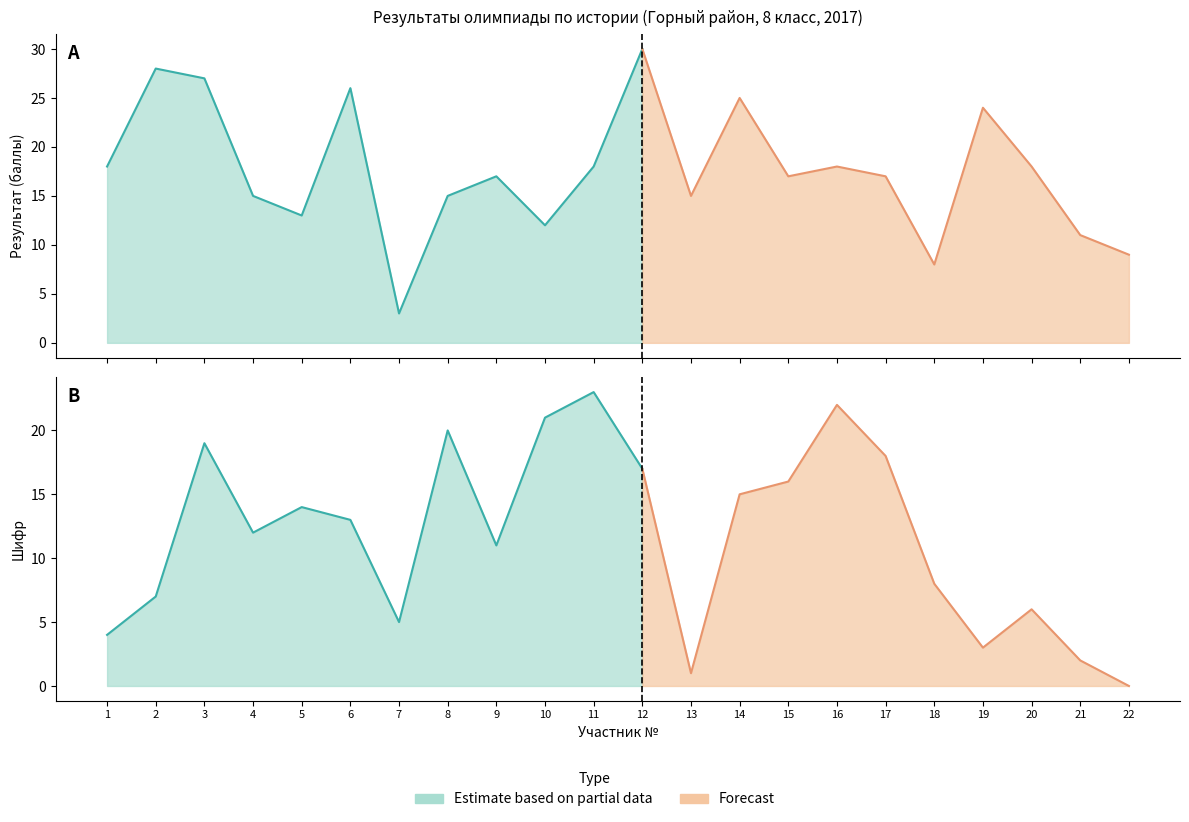

How many lines are shown in the chart?

2